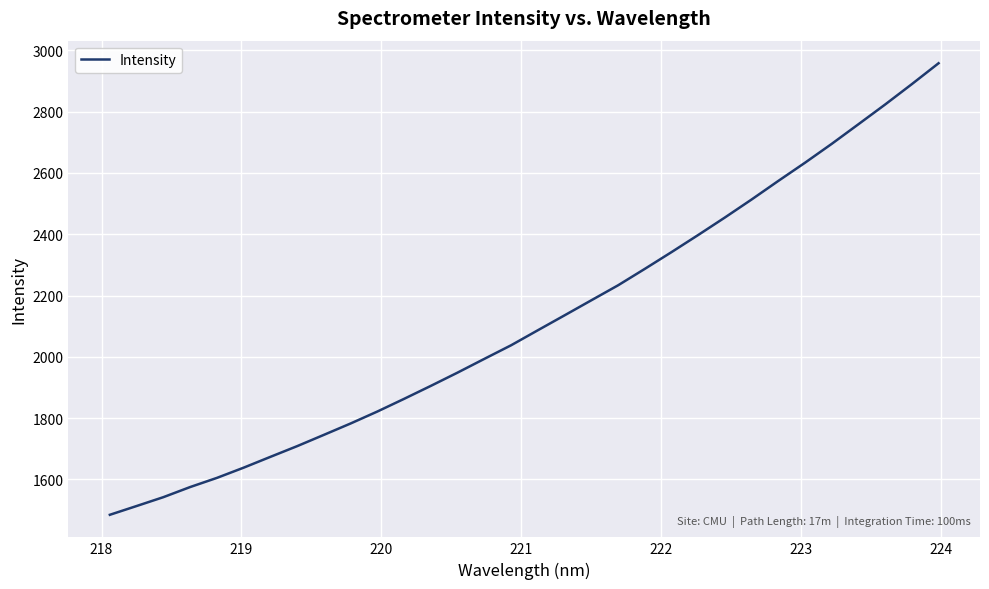

Does the chart have visible grid lines?

Yes